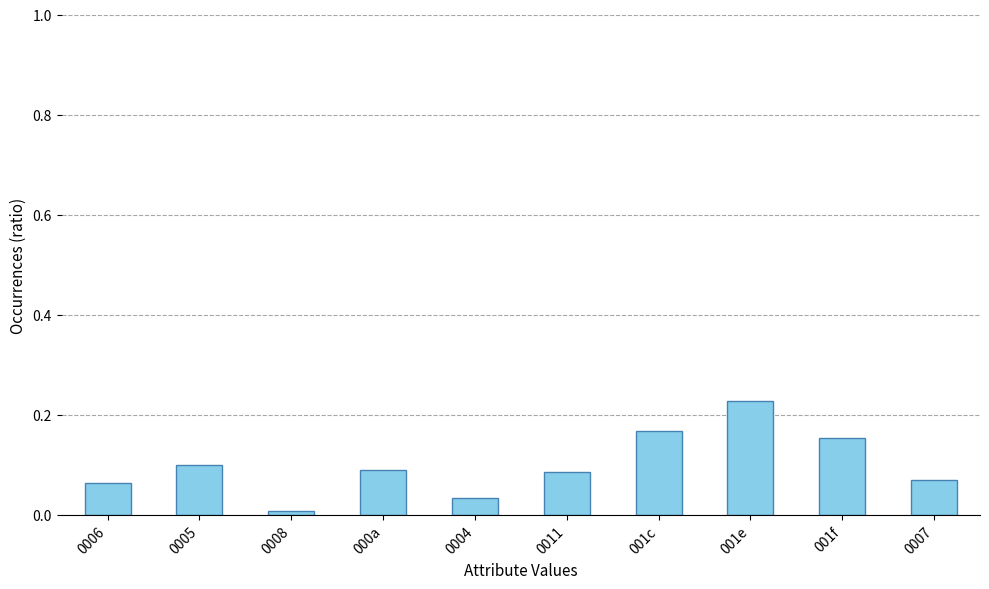

True or false: the data shows 0.1 at 0007.

True